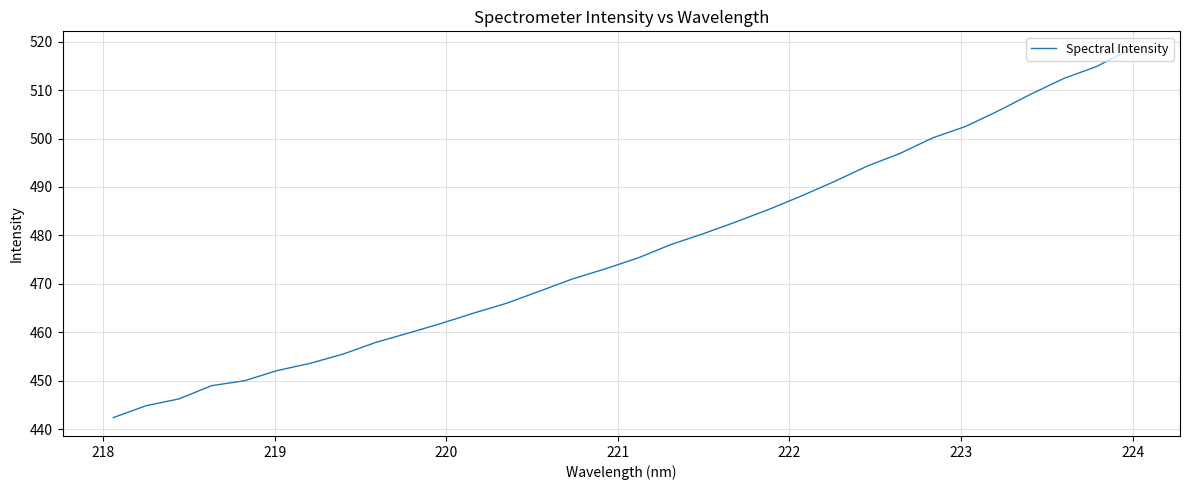

What is the difference between the maximum and minimum values?

76.0